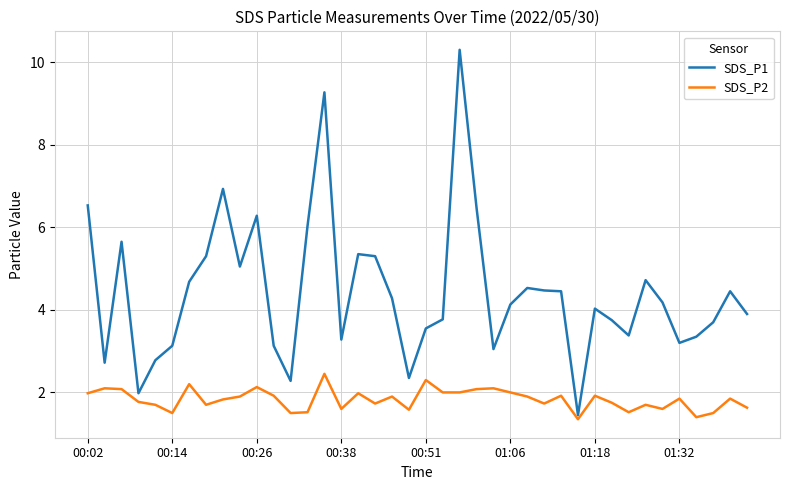

What is the difference between the maximum and minimum values in the SDS_P2 series?

1.1